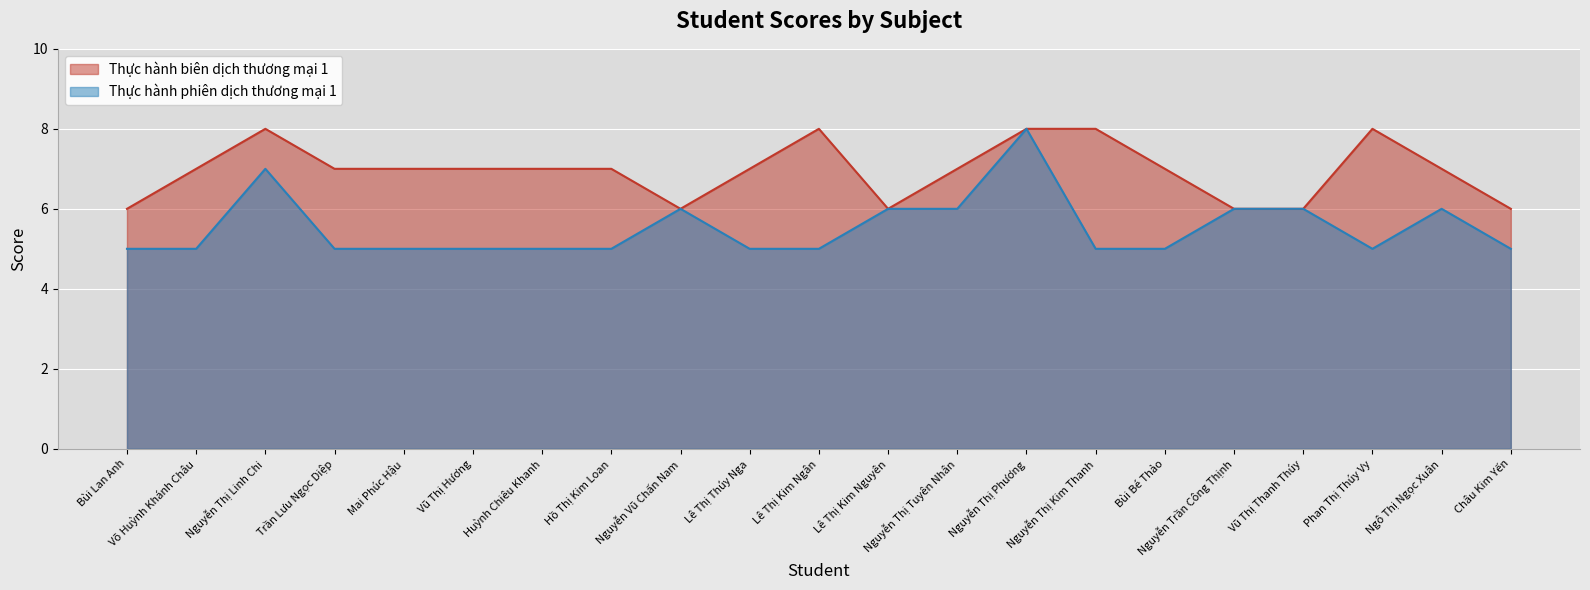

True or false: Thực hành biên dịch thương mại 1 has a value of 6 at Châu Kim Yến.

True